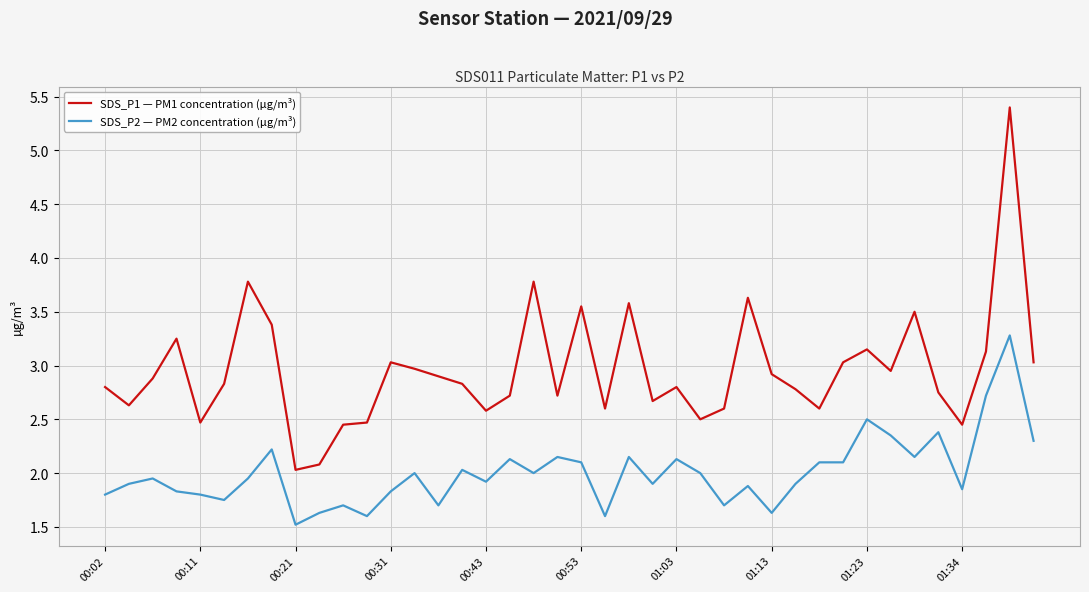

In SDS_P1 — PM1 concentration (µg/m³), how many points are lower than both neighbors (excluding endpoints)?

11